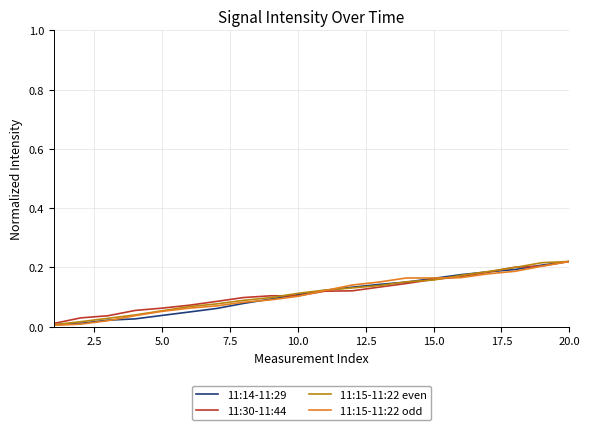

Which category has the highest value in the 11:14-11:29 series?

20.0